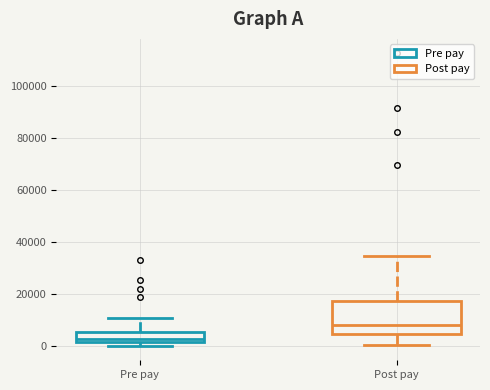

Which box is the tallest, from its lower edge to its upper edge?

Post pay